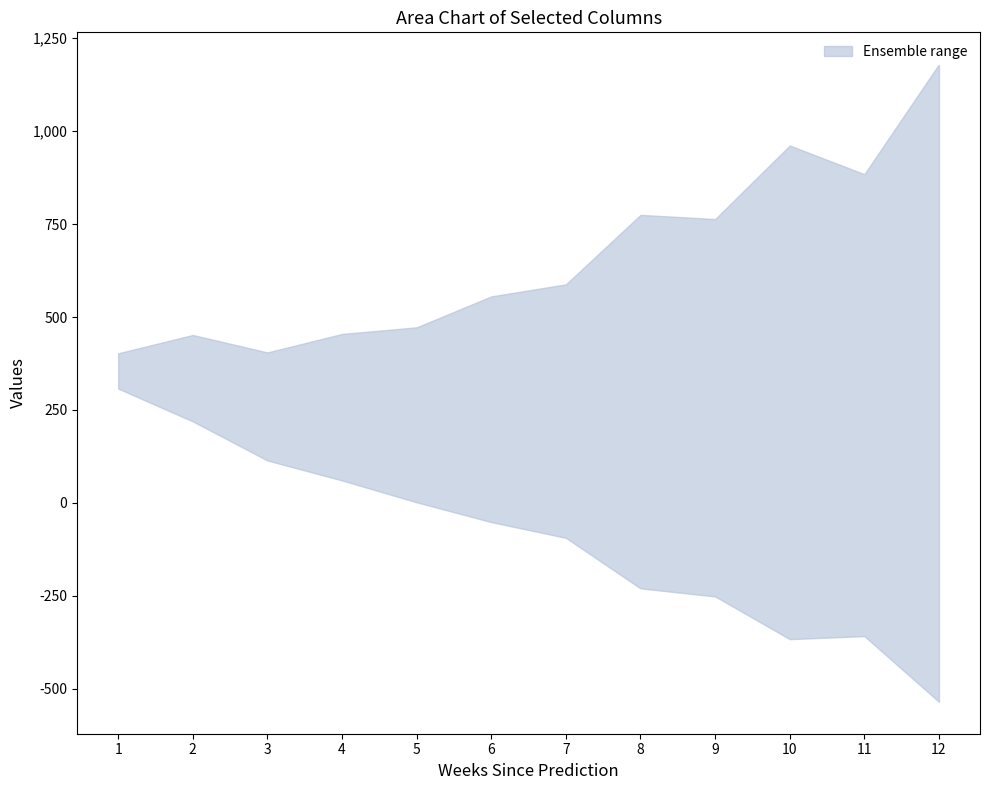

True or false: lower has a value of 230 at 10.

False